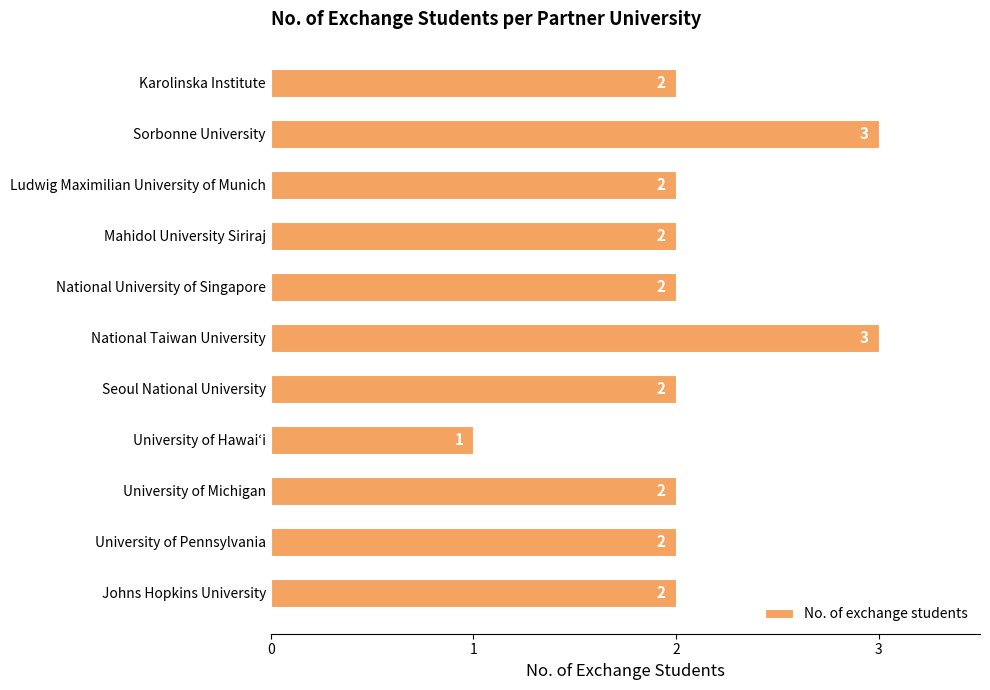

How many values are between 2 and 3?

10